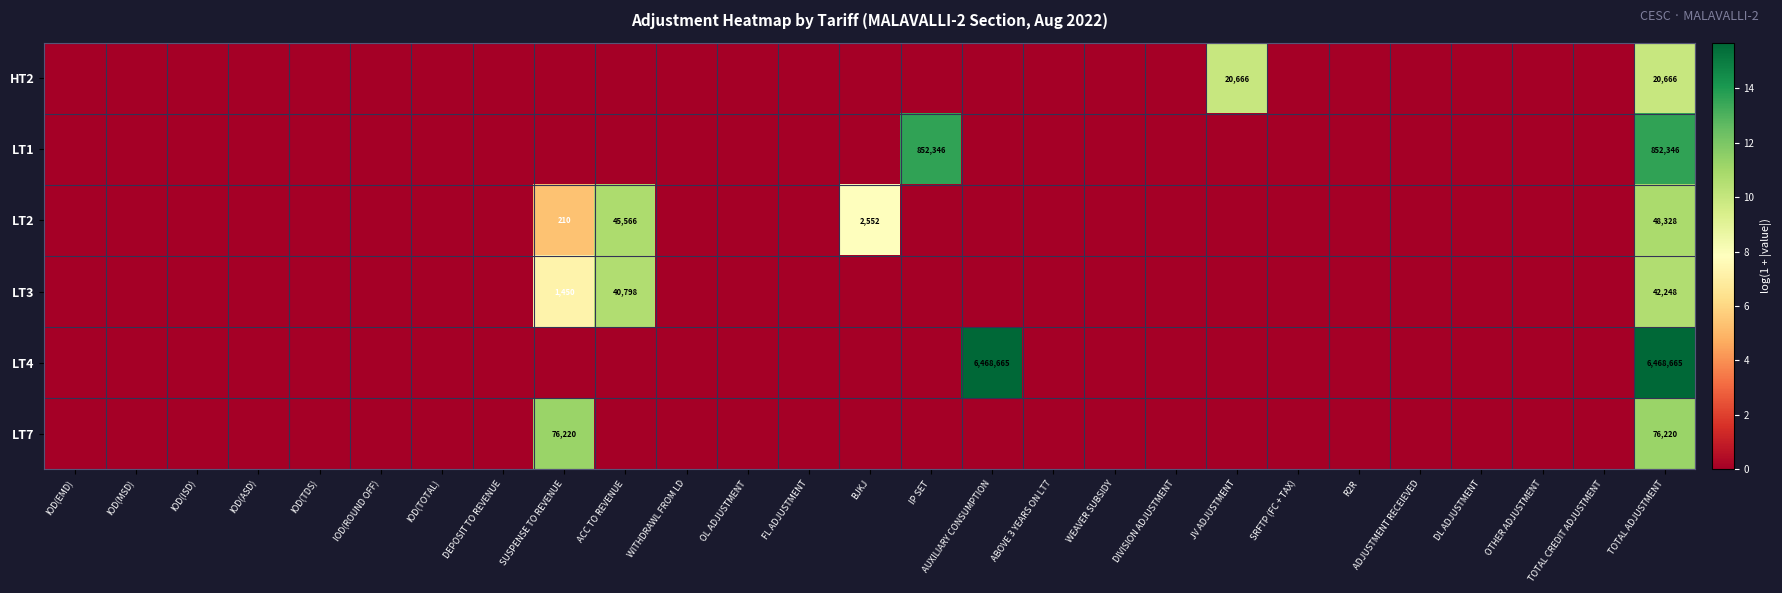

What is the average value of the LT2 series?

1.3